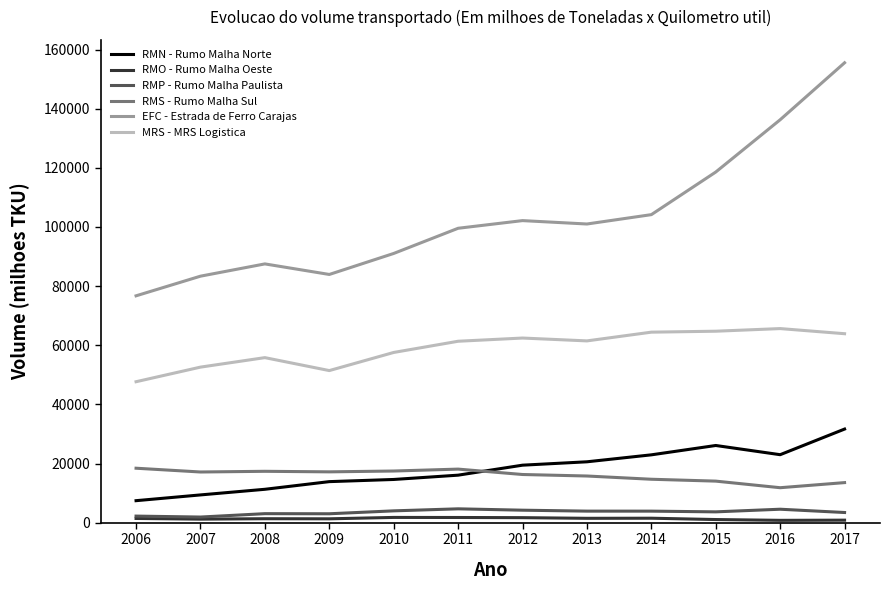

What is the total value across all series at 2009?

170804.0